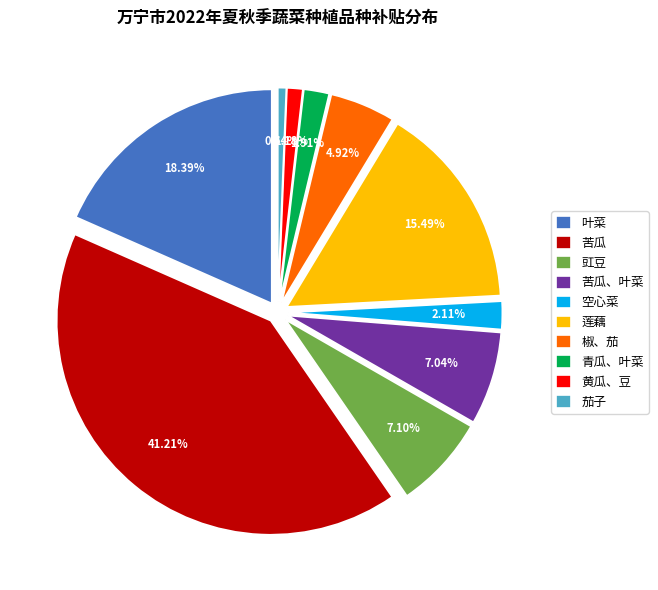

Does any single category account for the majority?

No